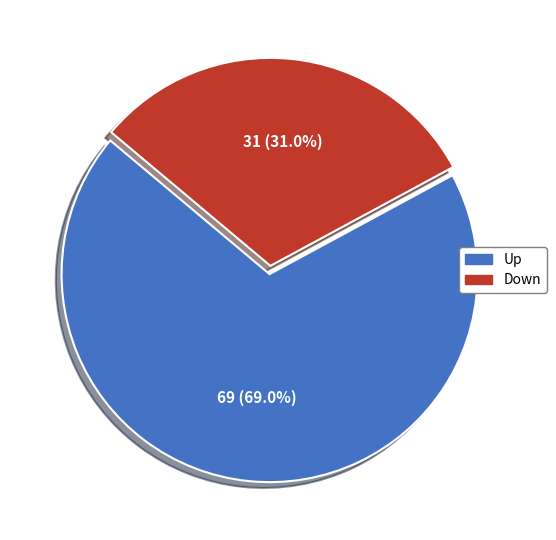

Which slice is the smallest?

down